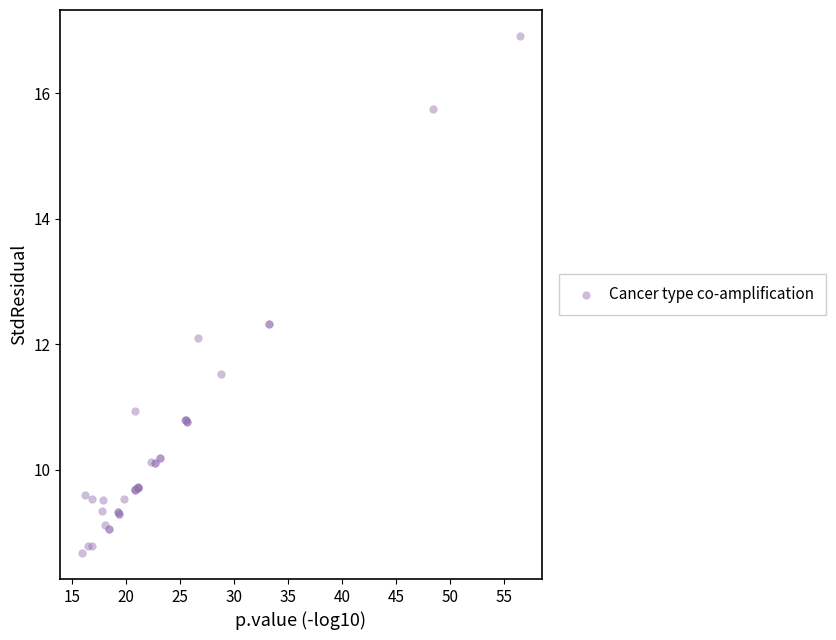

What Y value in the scatter plot is closest to 12?

12.1